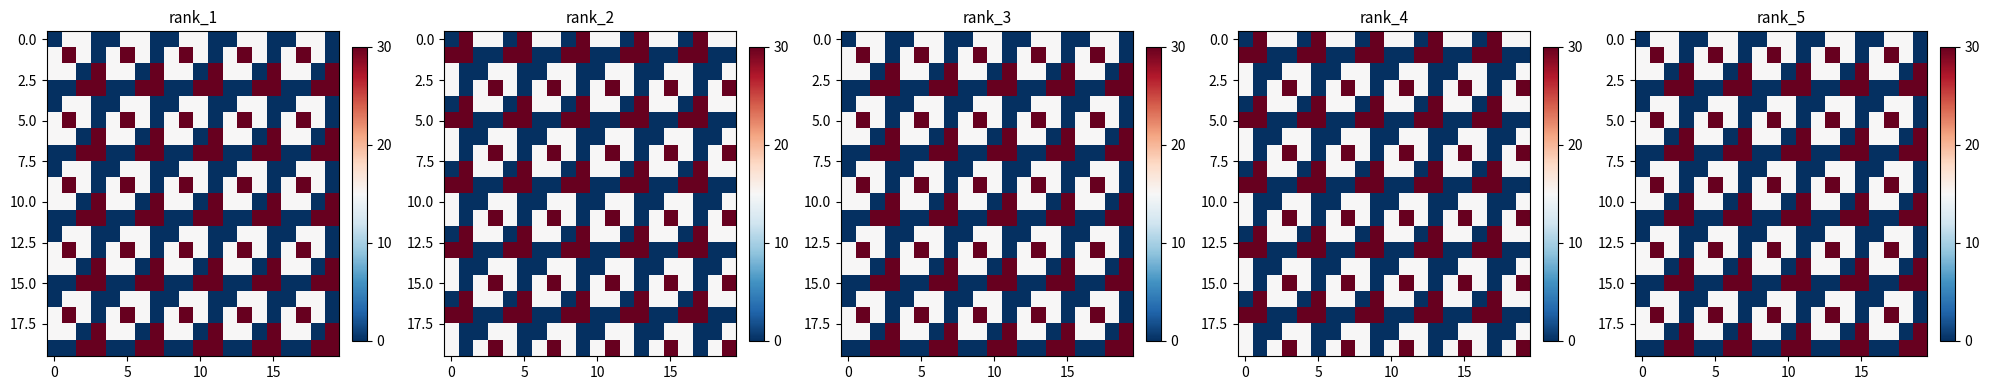

Count the number of categories in the chart.

20